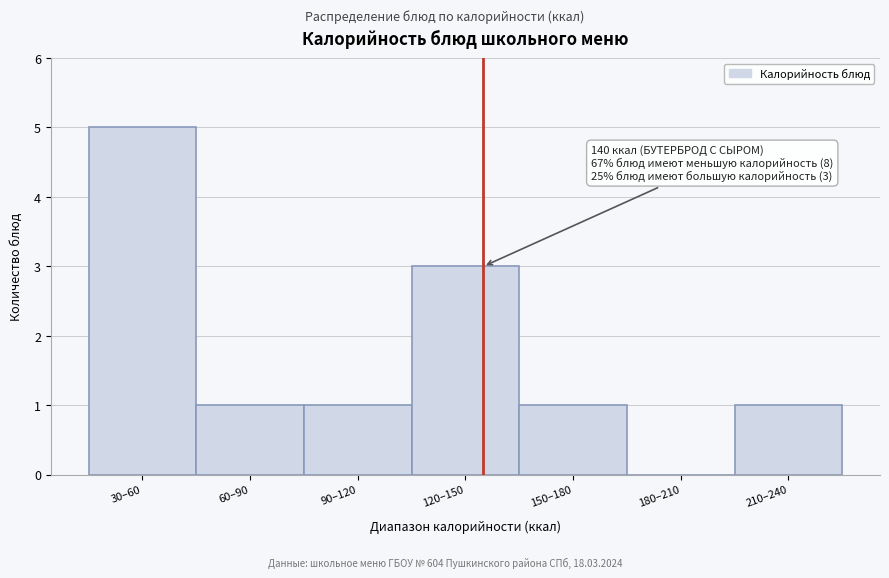

Reading right to left, what are all the values shown in this chart?

210–240=1	180–210=0	150–180=1	120–150=3	90–120=1	60–90=1	30–60=5